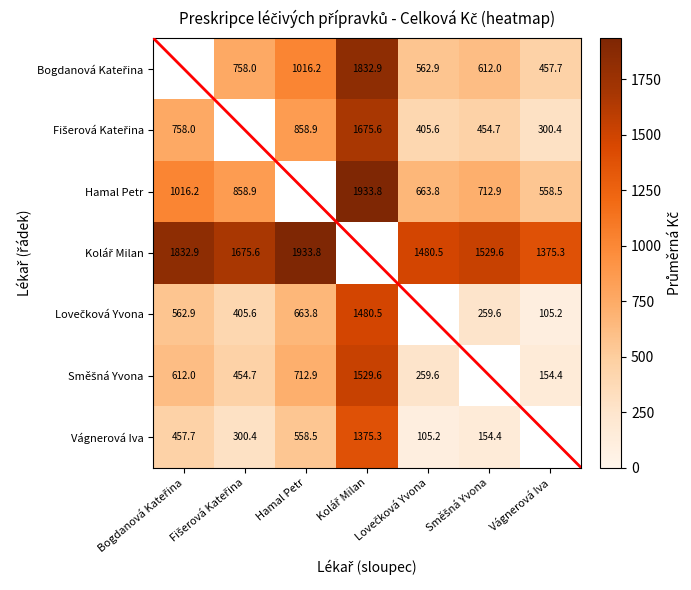

How many categories are shown in the chart?

7